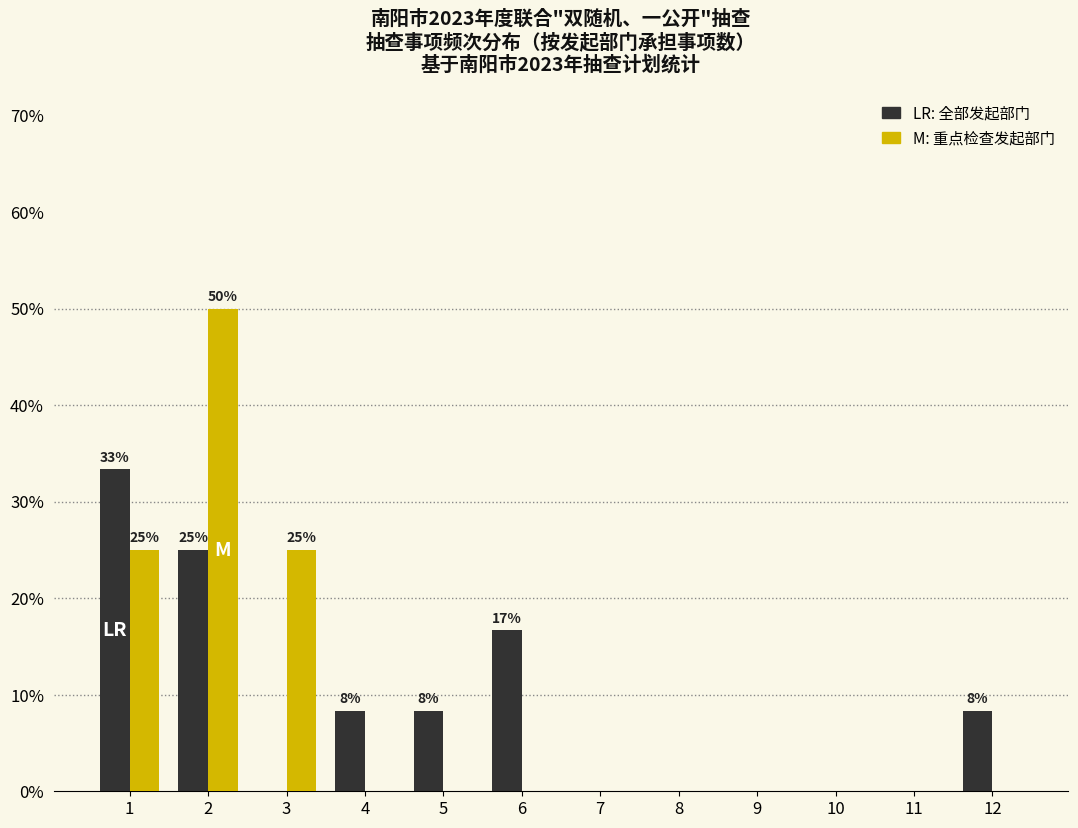

Reading right to left, list all the values displayed in this chart.

全部发起部门: 12=8.3	11=0.0	10=0.0	9=0.0	8=0.0	7=0.0	6=16.7	5=8.3	4=8.3	3=0.0	2=25.0	1=33.3
重点检查发起部门: 12=0.0	11=0.0	10=0.0	9=0.0	8=0.0	7=0.0	6=0.0	5=0.0	4=0.0	3=25.0	2=50.0	1=25.0